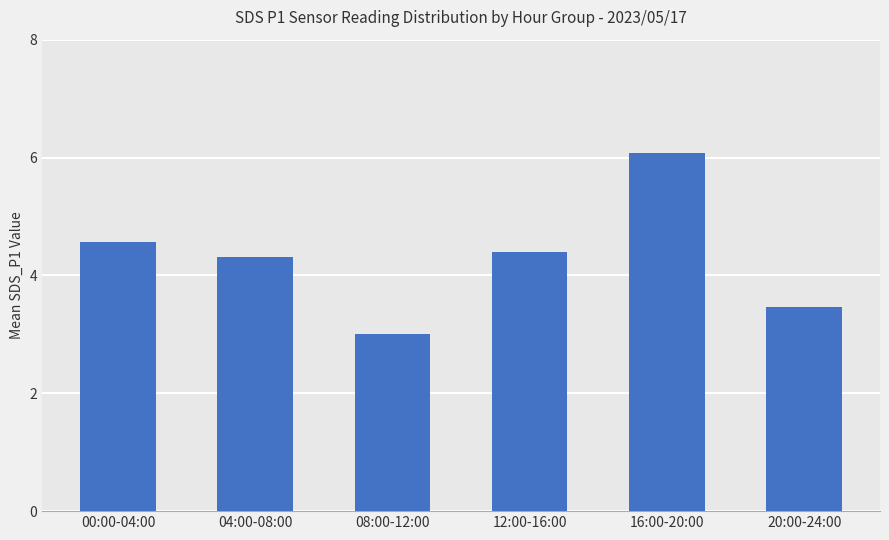

What is the change in value from 04:00-08:00 to 08:00-12:00?

-1.3